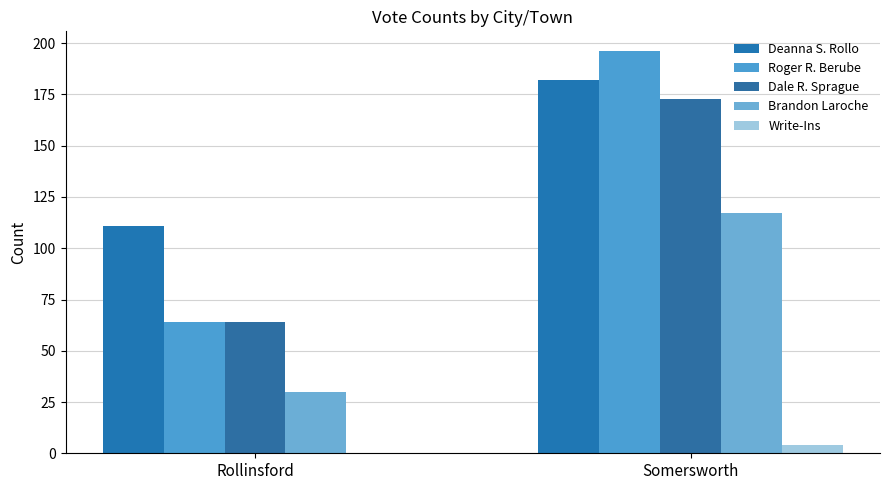

Is it true that Brandon Laroche equals 117 at Somersworth?

True